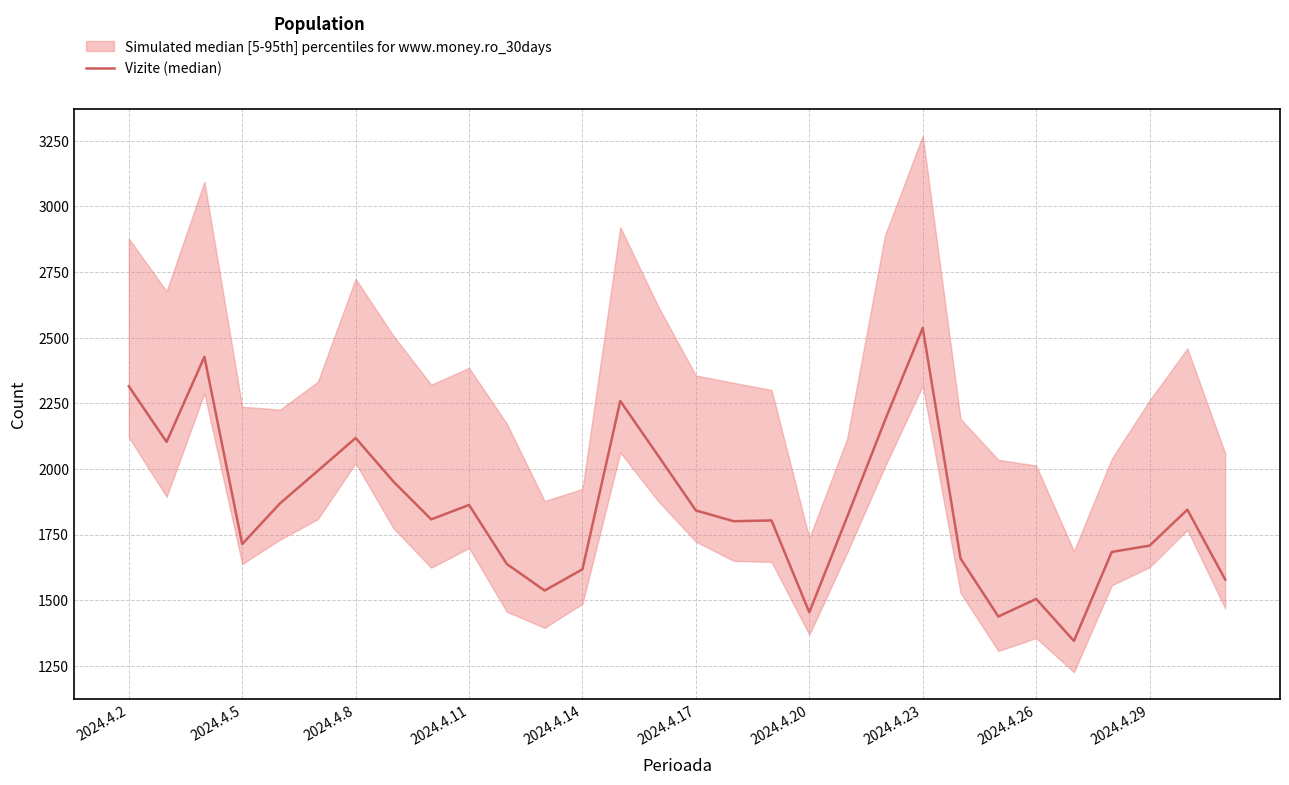

Read the value at 25, to the nearest 10.

1340